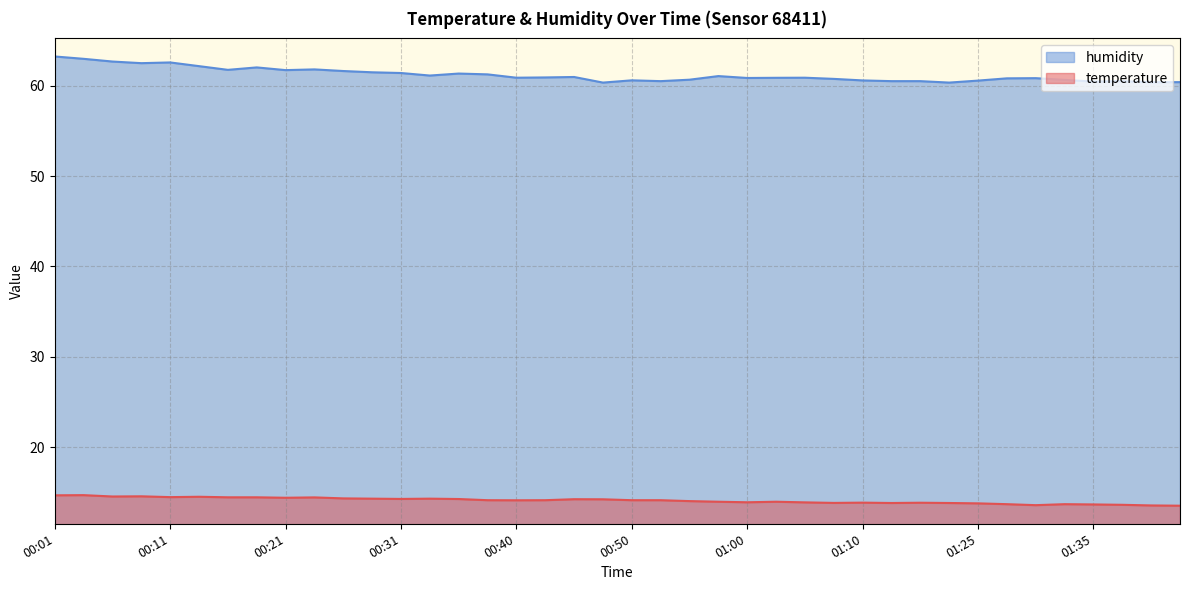

How many lines are shown in the chart?

2